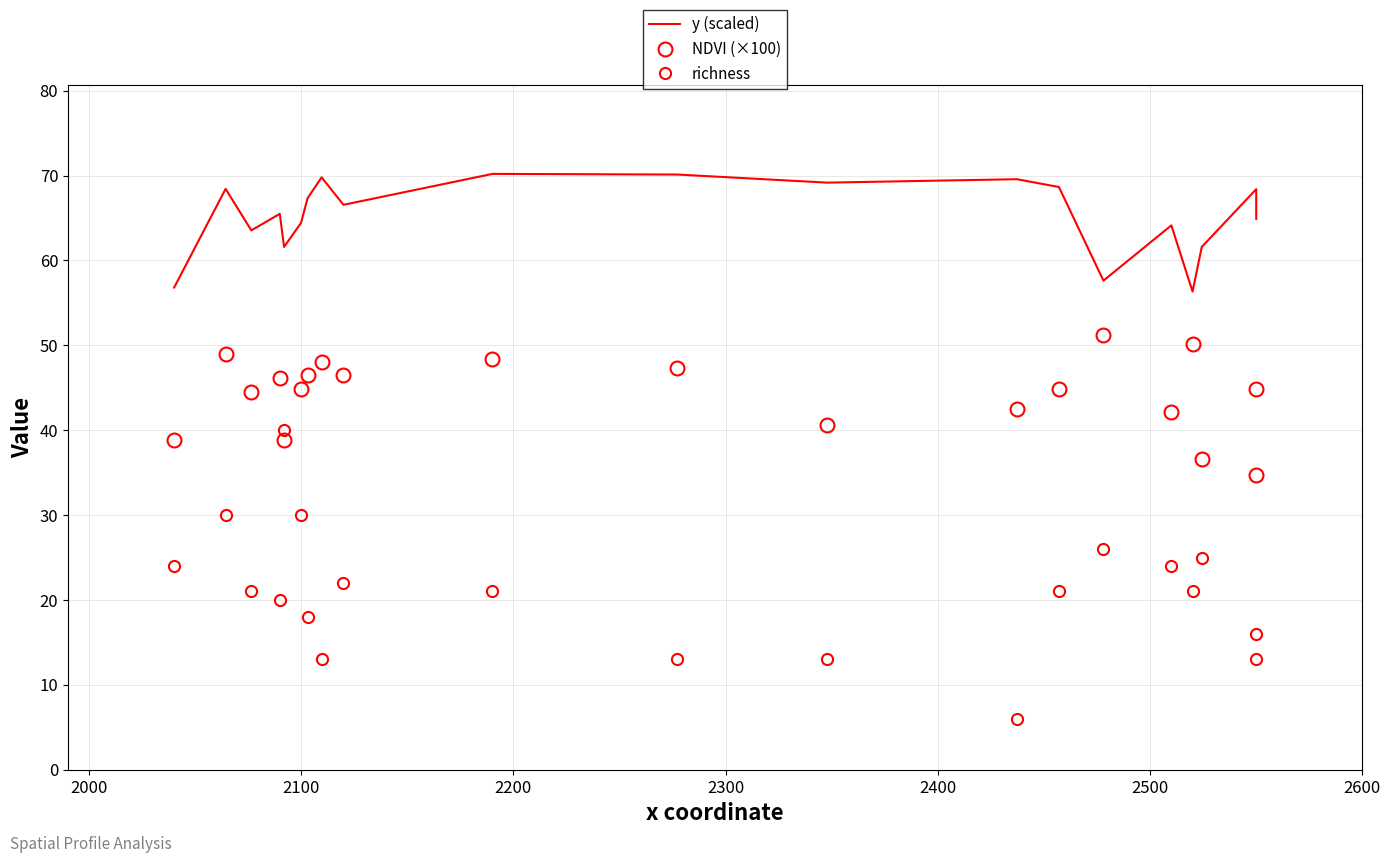

How many series are shown in this chart?

3